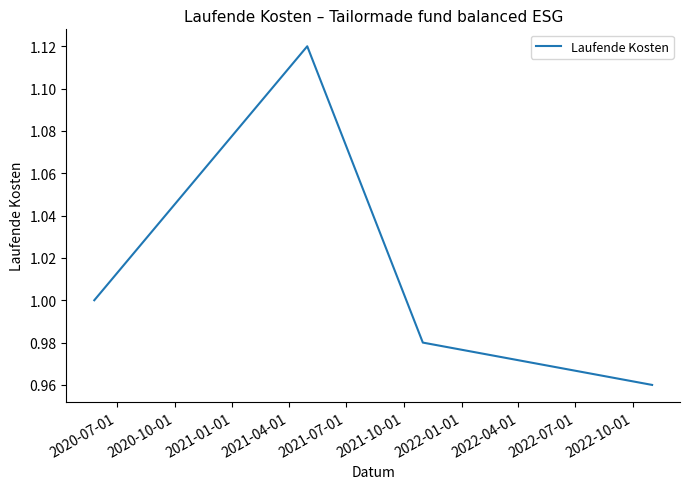

How many interior local peaks (higher than both neighbors) does the data have?

1